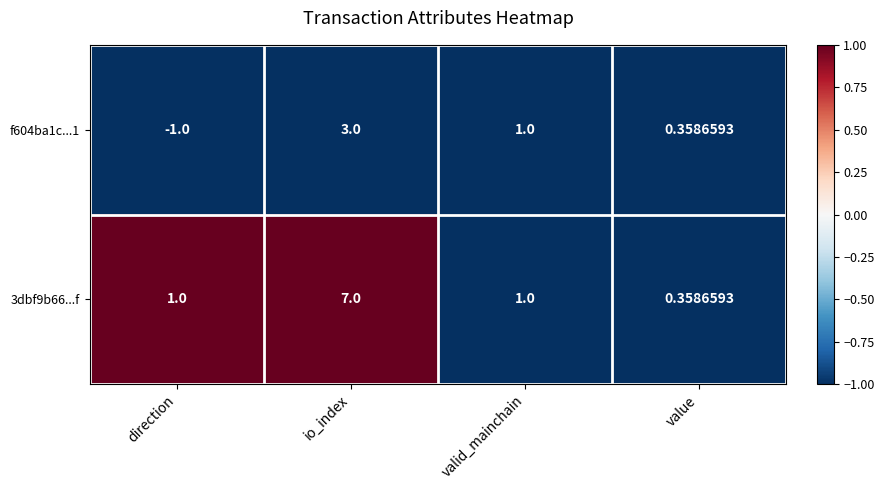

How many series are shown in this chart?

2